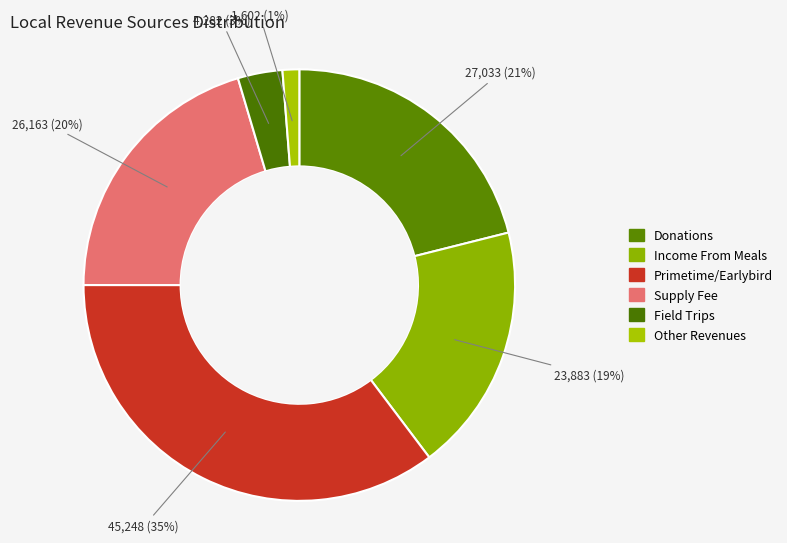

True or false: Donations accounts for 21% of the total.

True